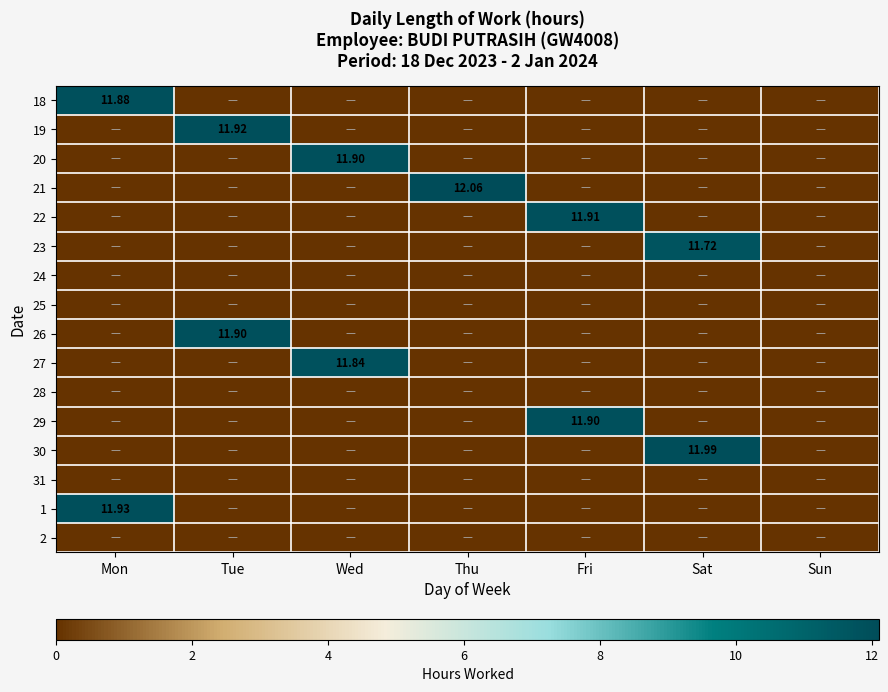

True or false: 30 has a value of 0.0 at Fri.

True